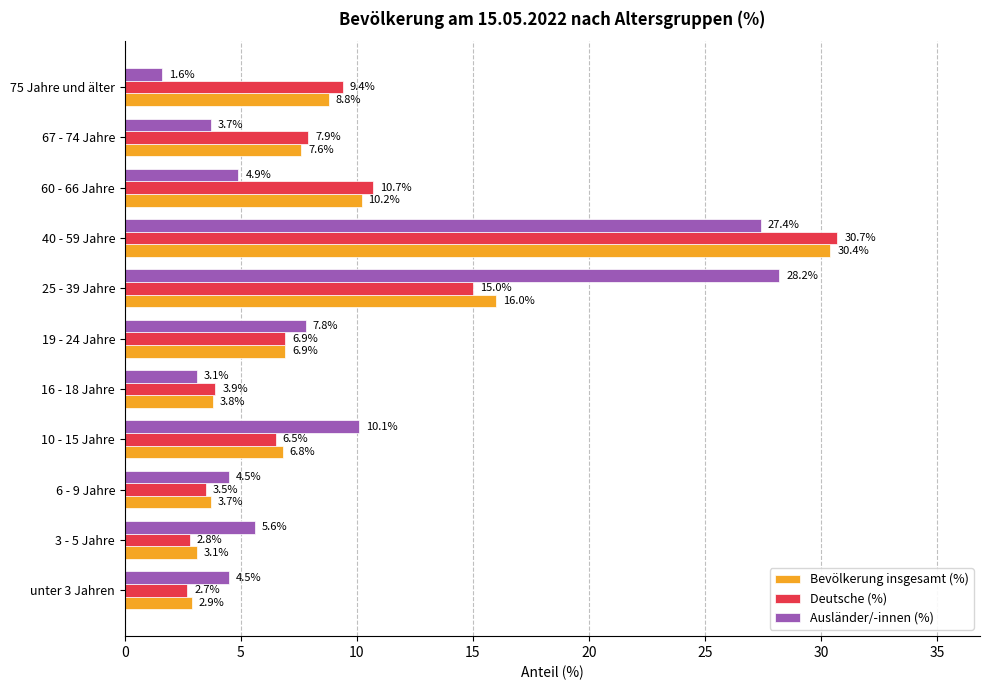

At which category is the sum across all series the highest?

40 - 59 Jahre